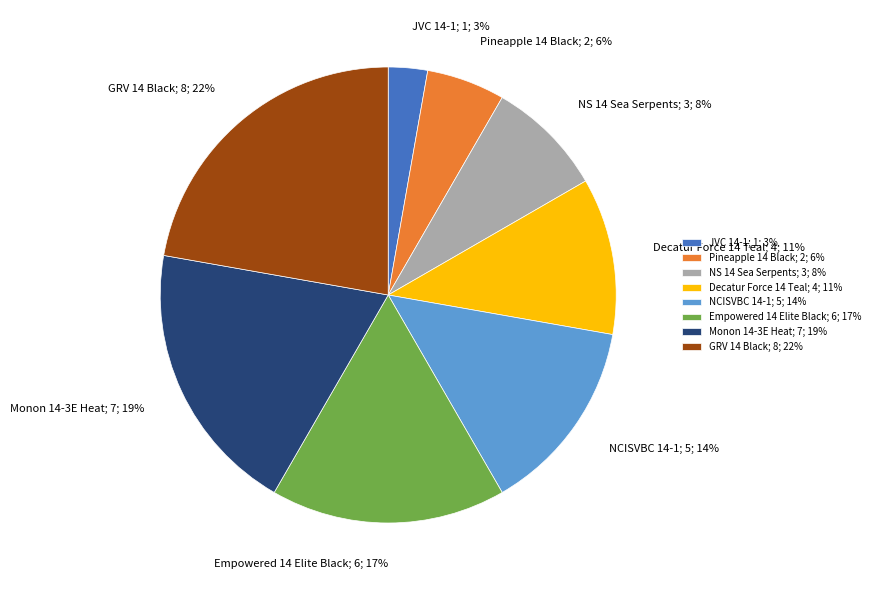

To the nearest percent, what is the difference between the NS 14 Sea Serpents and Monon 14-3E Heat slice percentages?

11%